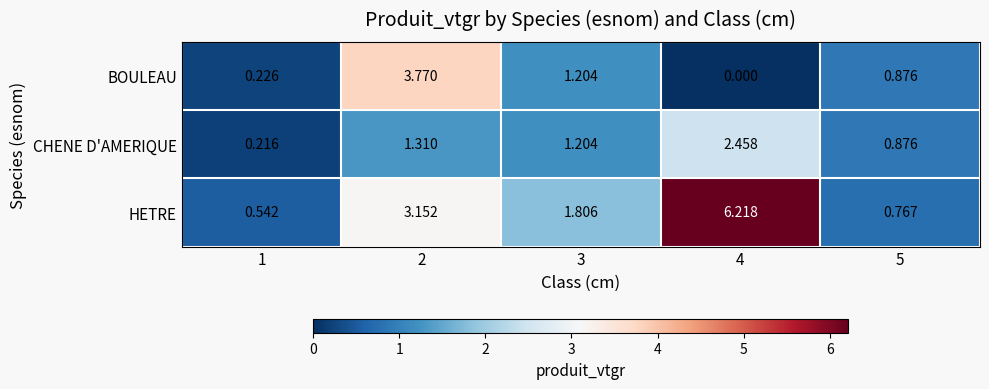

Which series changed the most between 1 and 2?

BOULEAU